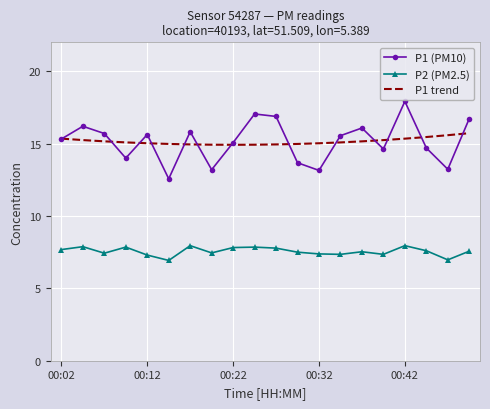

What is the highest value of the P1 (PM10) series?

17.9